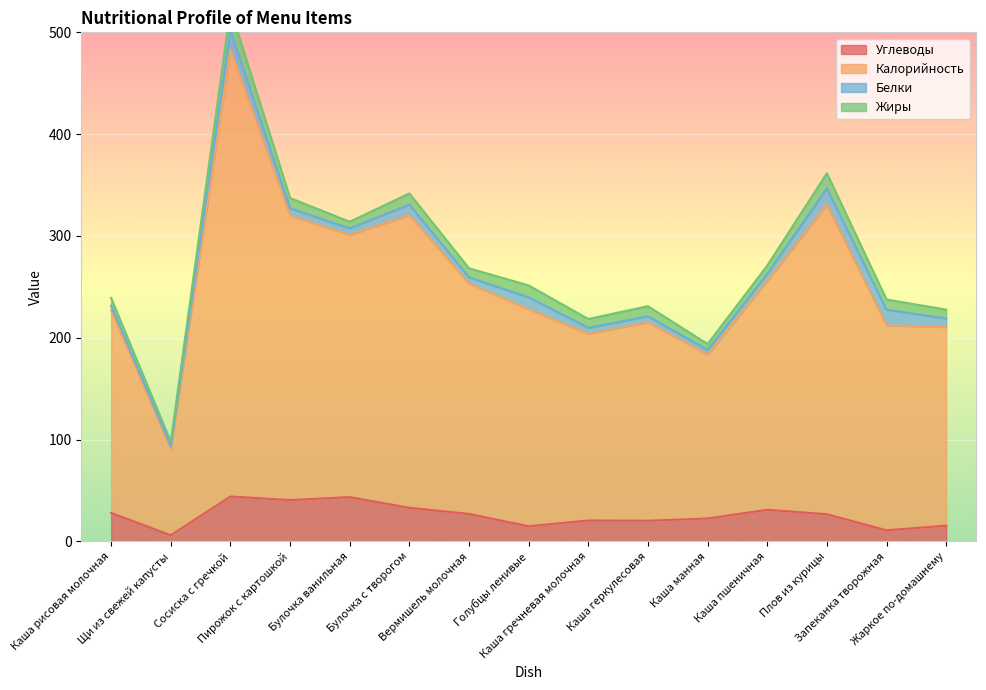

What is the sum of all Углеводы values?

385.7